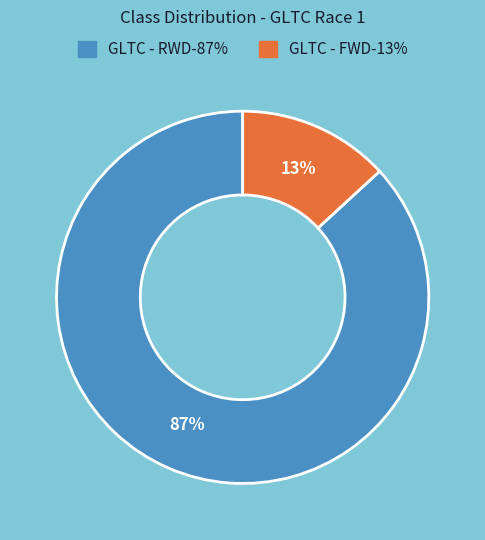

Count the number of slices in the pie.

2